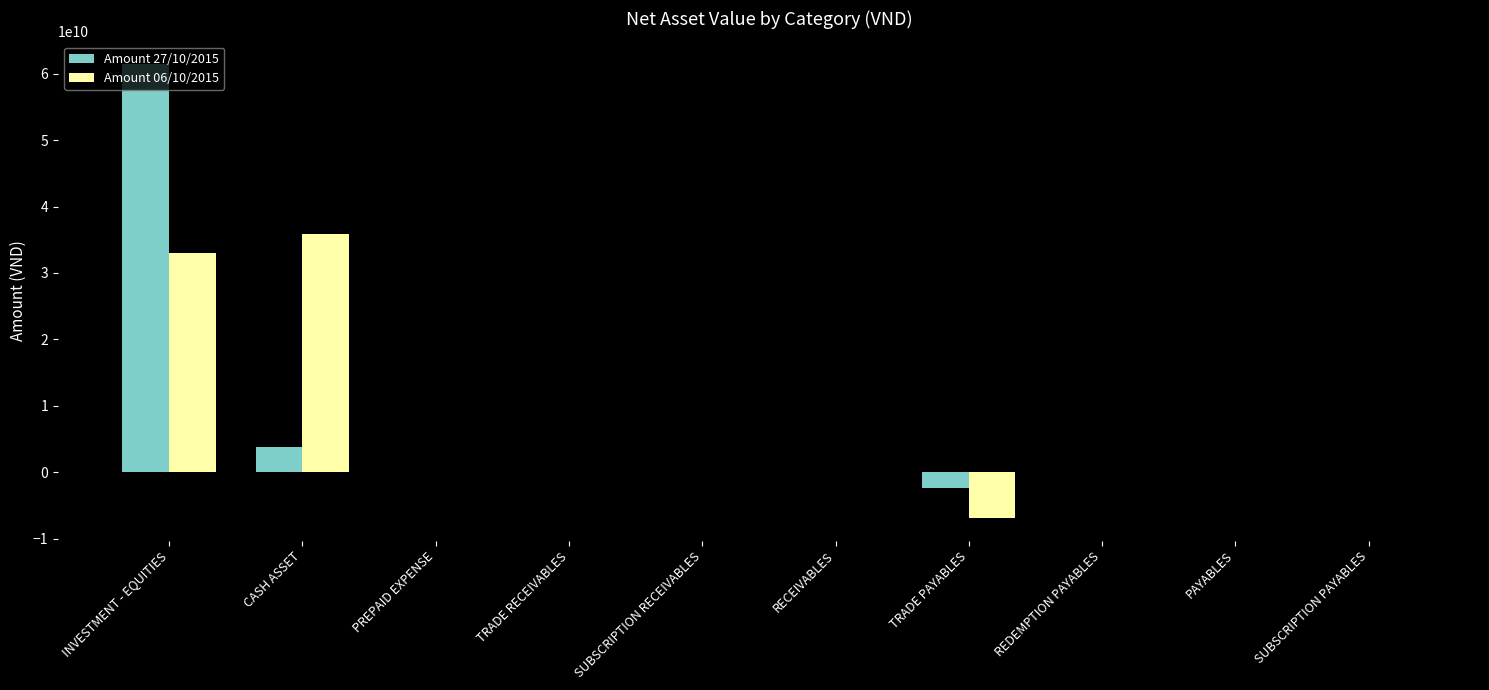

What are all the series names shown in the legend?

Amount 27/10/2015, Amount 06/10/2015